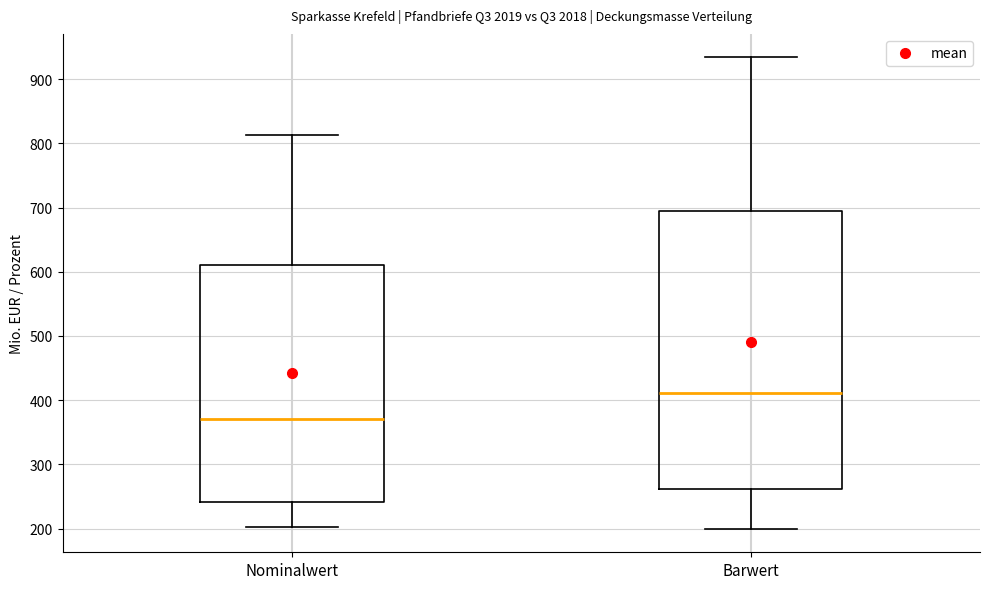

Which box has the highest median line?

Barwert